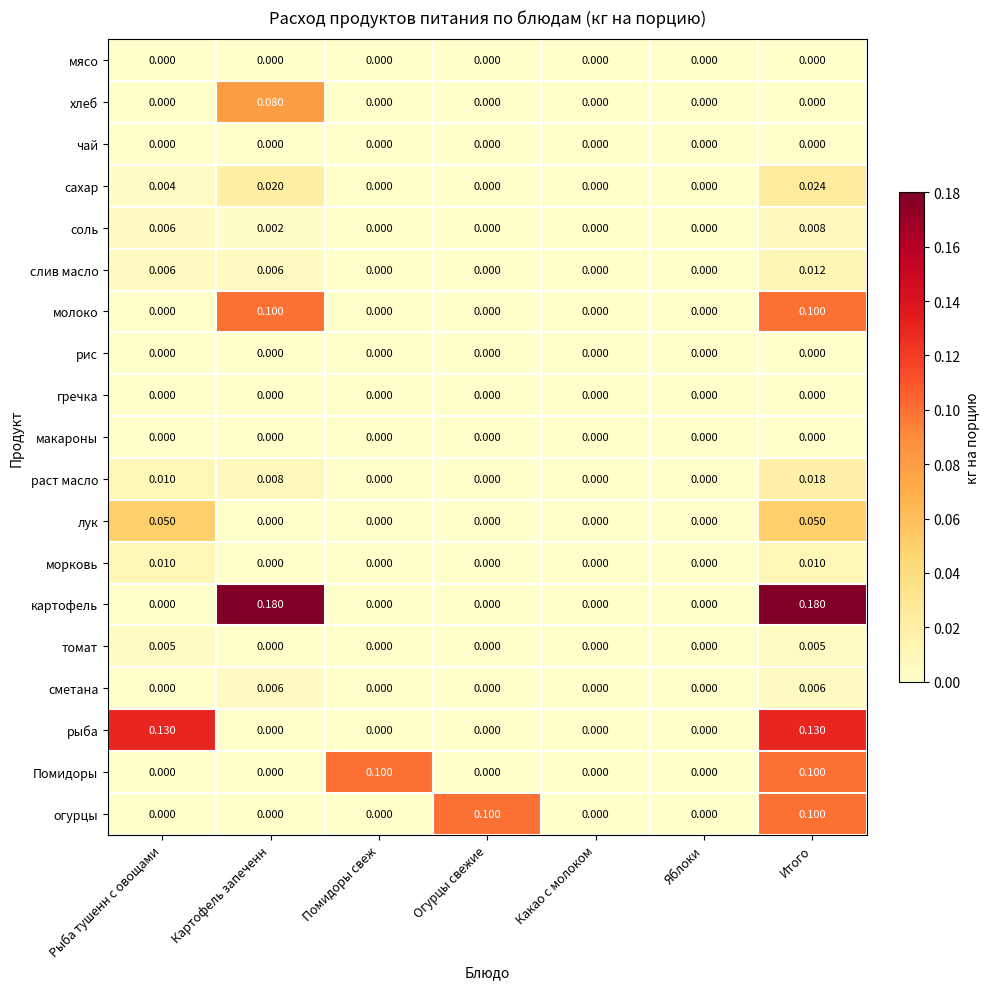

Which series has the largest range (max minus min)?

картофель